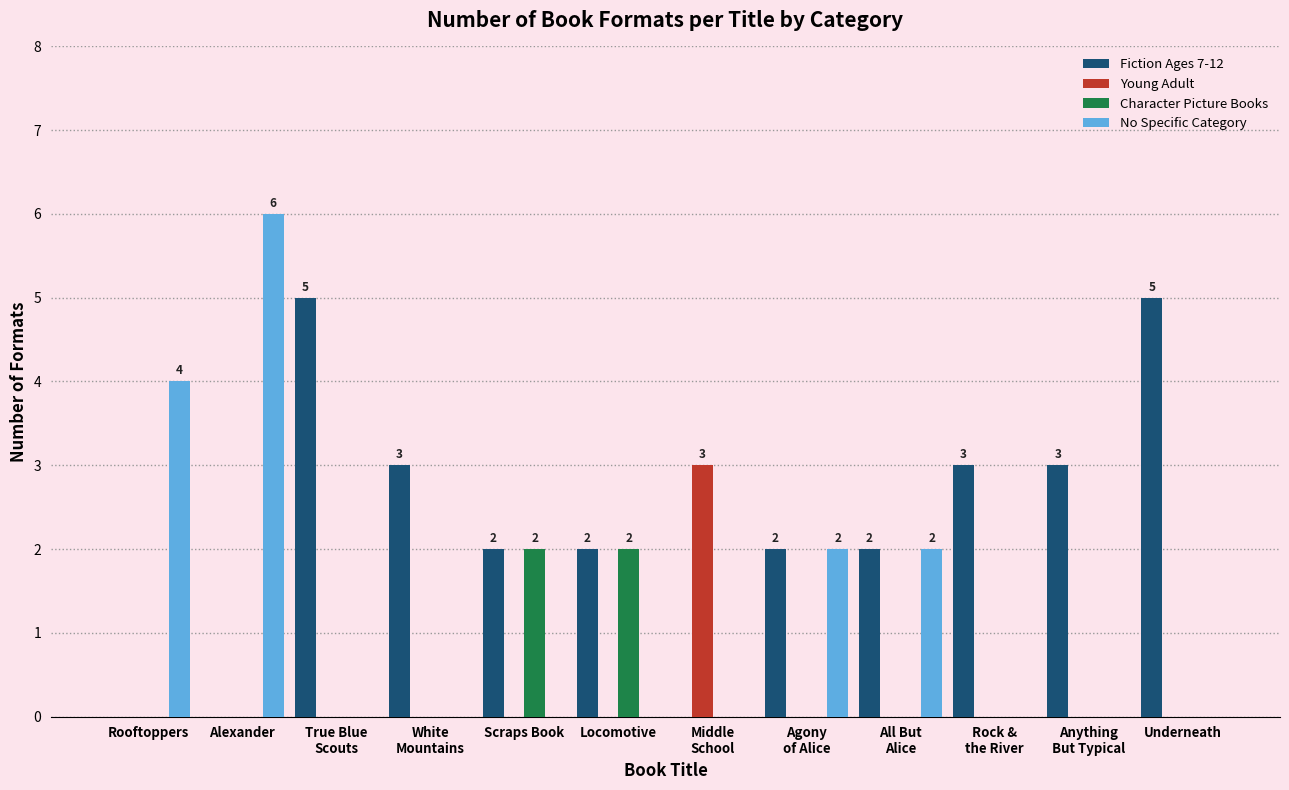

What is the total value across all series at Underneath?

5